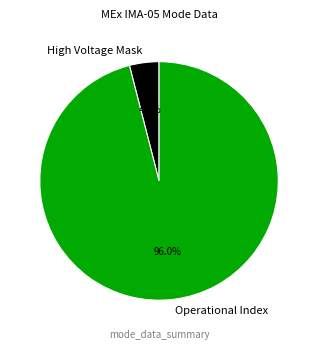

How much of the chart is everything except High Voltage Mask?

96.0%